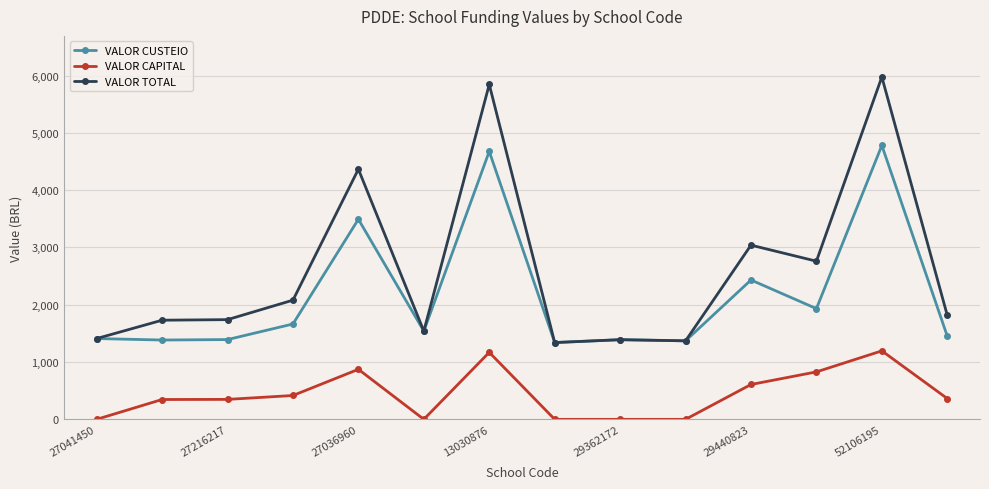

Which series has the widest spread of values?

VALOR TOTAL